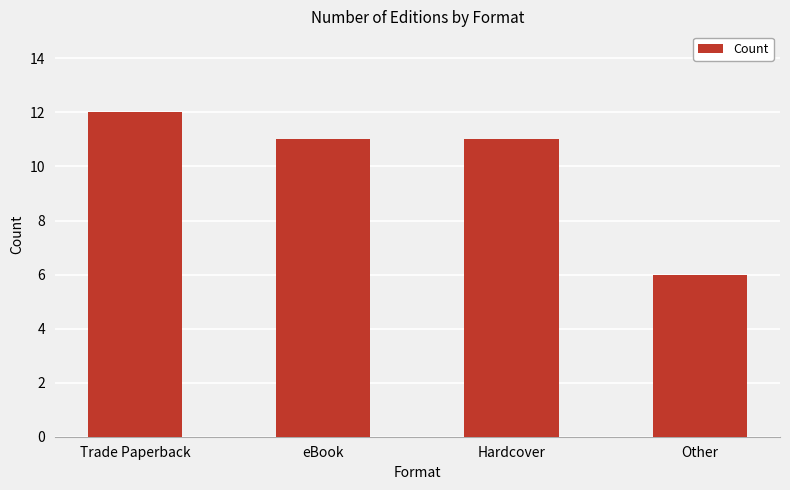

What is the ratio of the value at Trade Paperback to the value at Other?

2.0